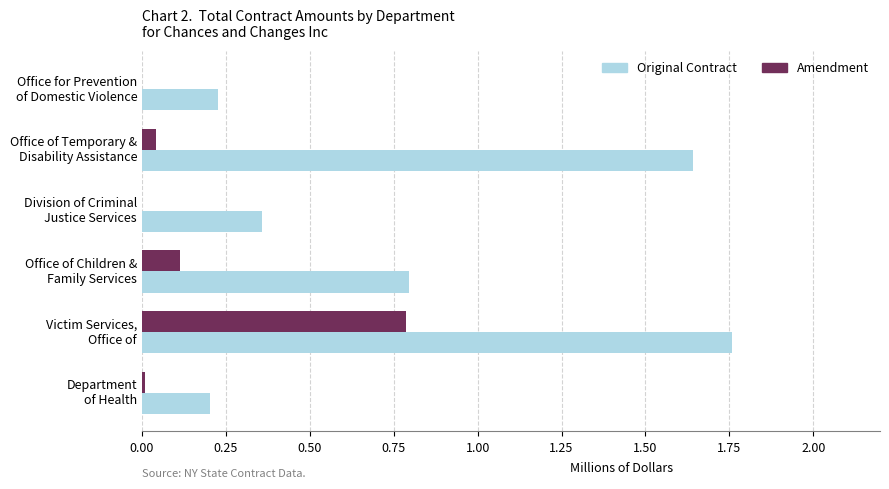

What is the sum of all Original Contract values?

5.0